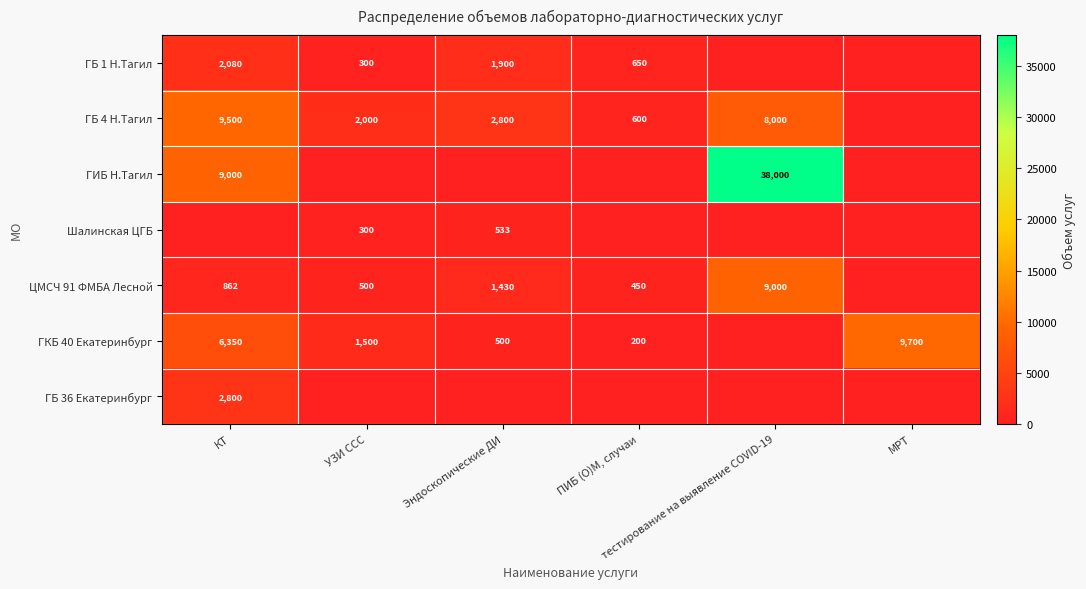

Count the number of categories in the chart.

6